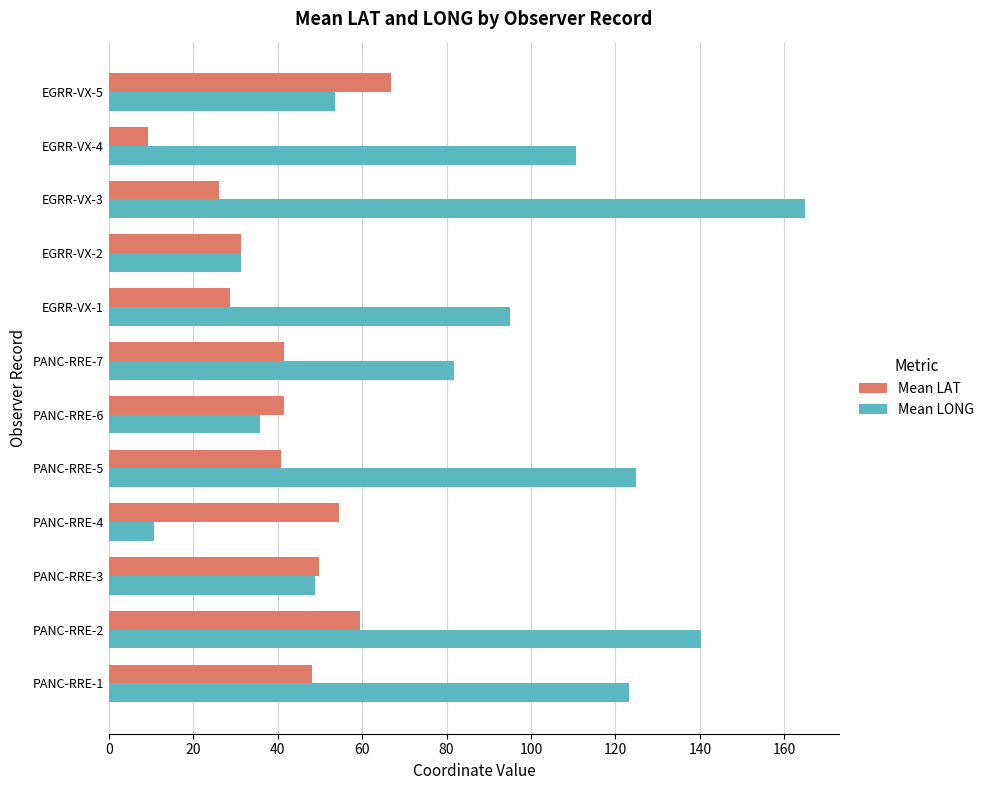

At which label does Mean LAT reach its peak?

EGRR-VX-5